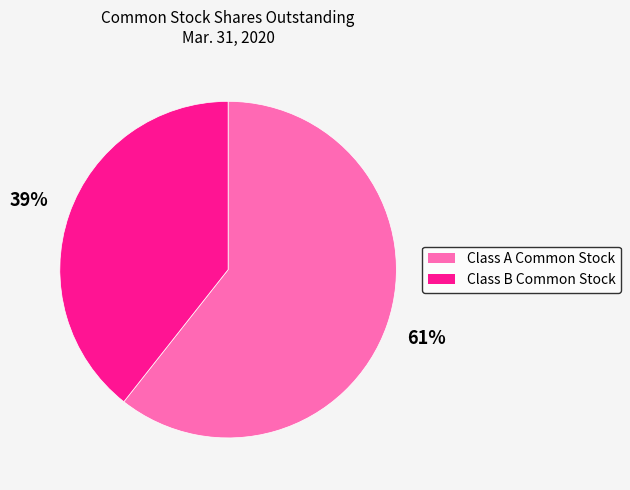

Between Class A Common Stock and Class B Common Stock, which is larger?

Class A Common Stock